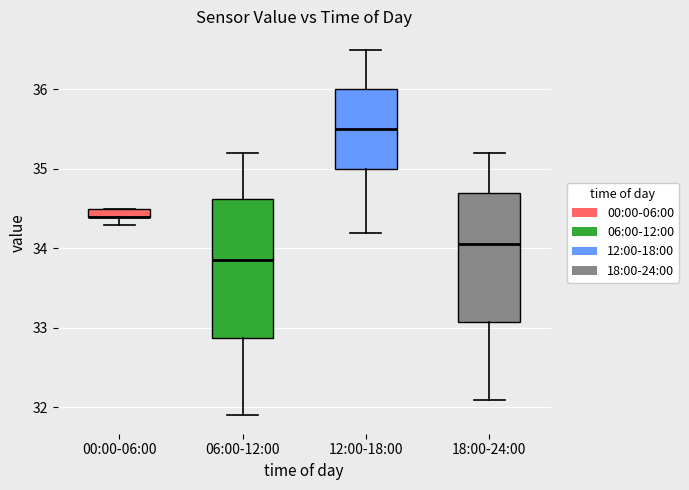

Which box is the tallest, from its lower edge to its upper edge?

06:00-12:00